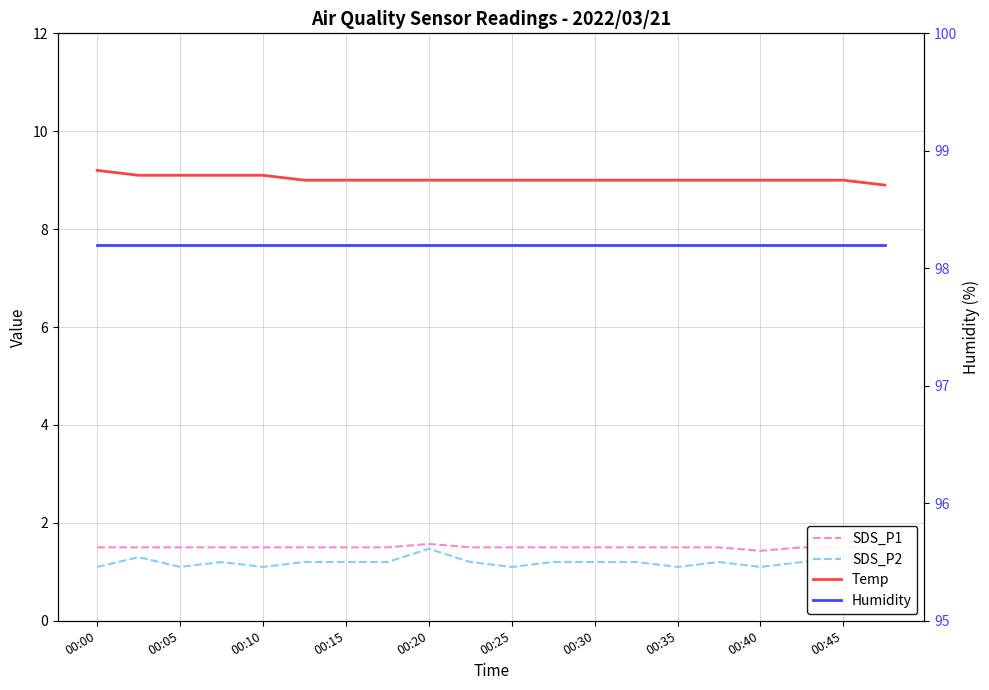

The value of Humidity at 00:15 is 98.2. True or false?

True